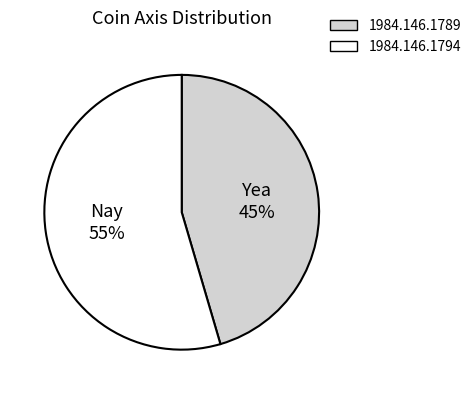

To the nearest percent, what is the average slice percentage?

50%